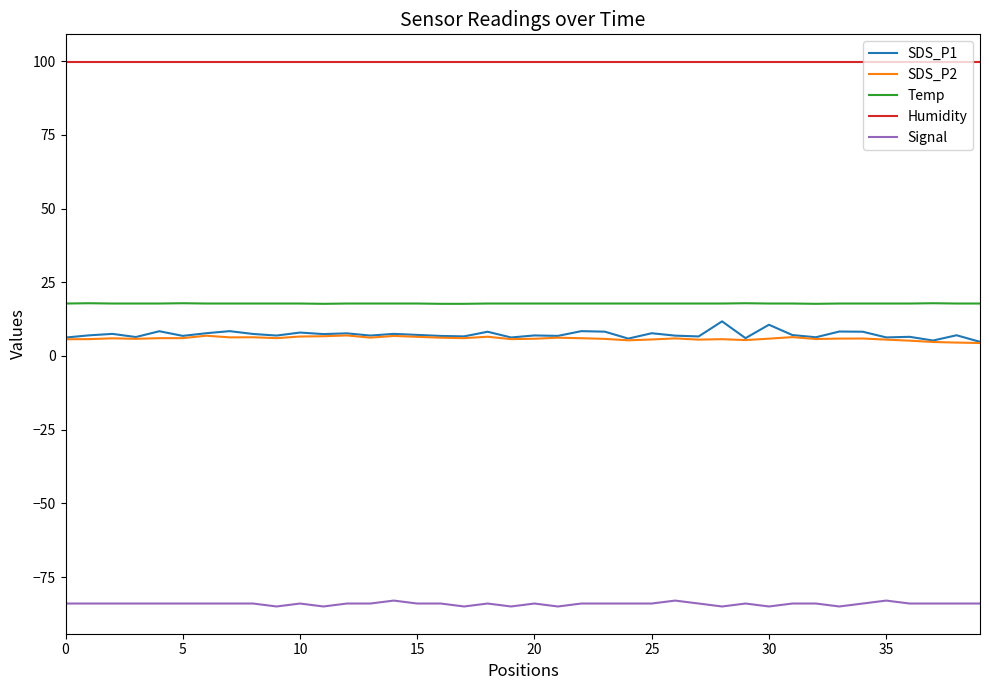

True or false: Temp and SDS_P1 cross at least once.

False